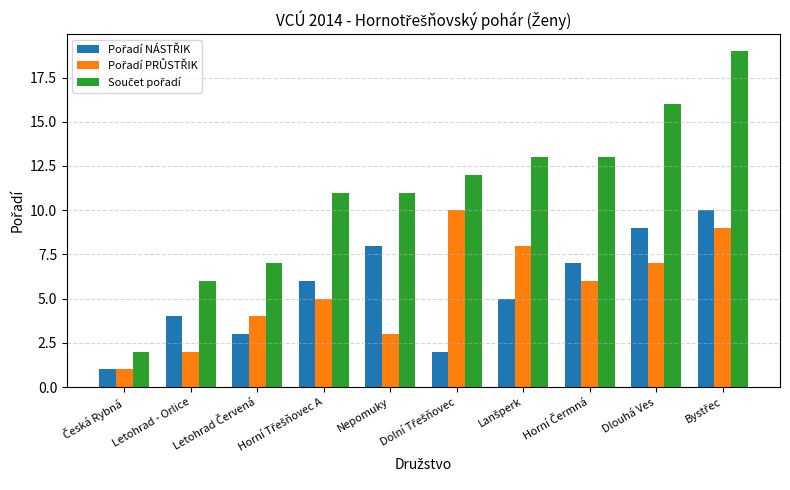

What is the maximum value shown in the chart?

19